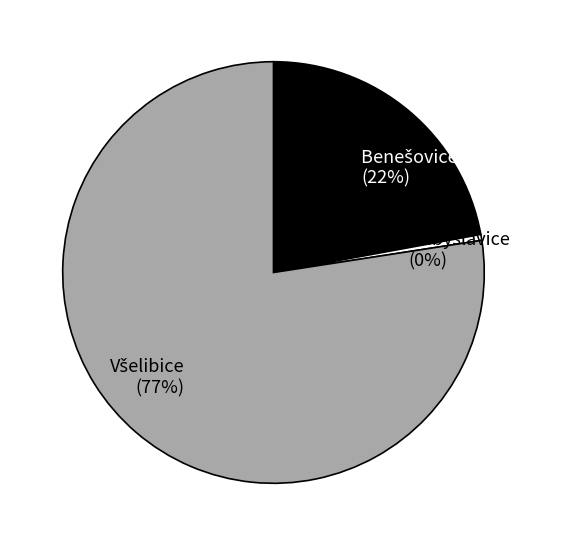

To the nearest percent, what is the average slice percentage?

33%